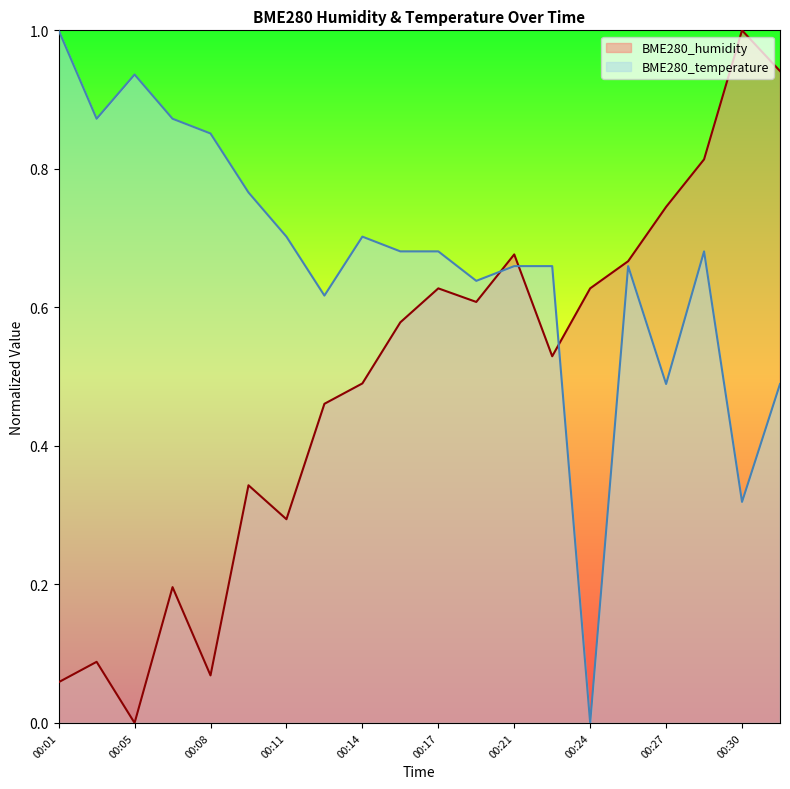

What value does the BME280_temperature series have at 00:19?

0.6